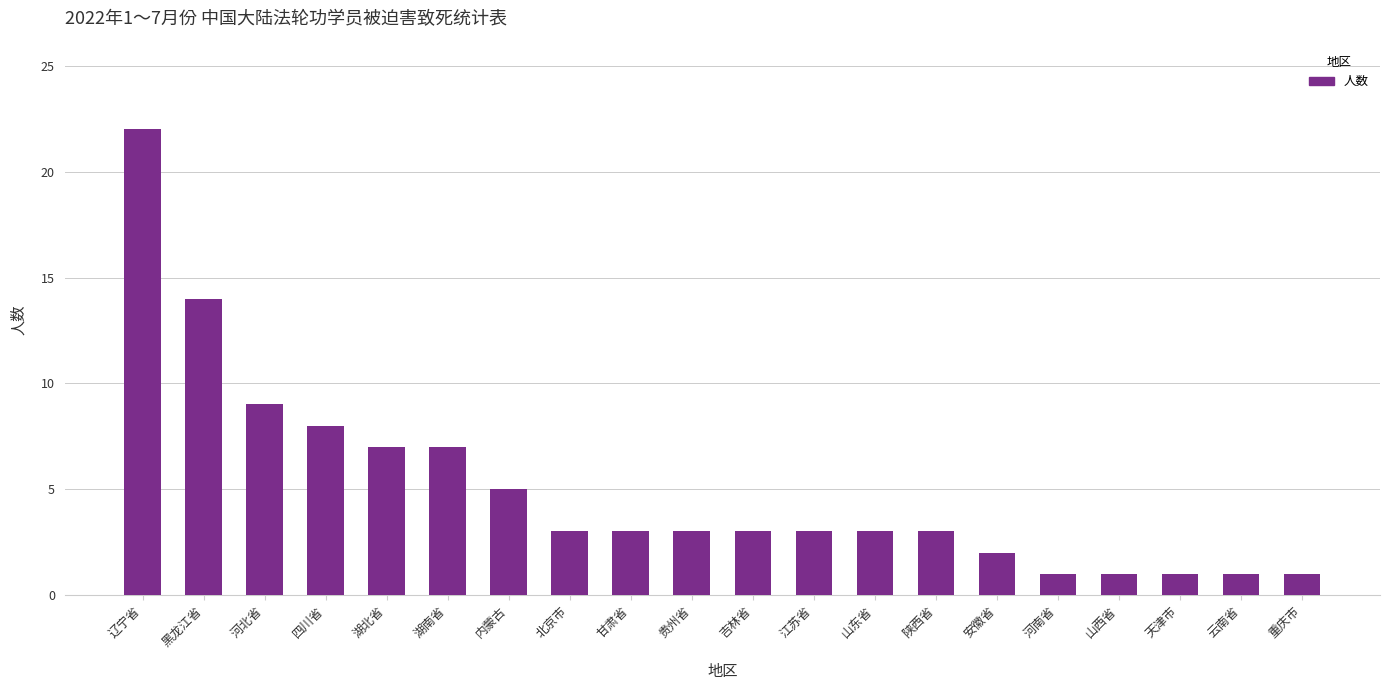

Reading left to right, list all the values displayed in this chart.

辽宁省=22	黑龙江省=14	河北省=9	四川省=8	湖北省=7	湖南省=7	内蒙古=5	北京市=3	甘肃省=3	贵州省=3	吉林省=3	江苏省=3	山东省=3	陕西省=3	安徽省=2	河南省=1	山西省=1	天津市=1	云南省=1	重庆市=1